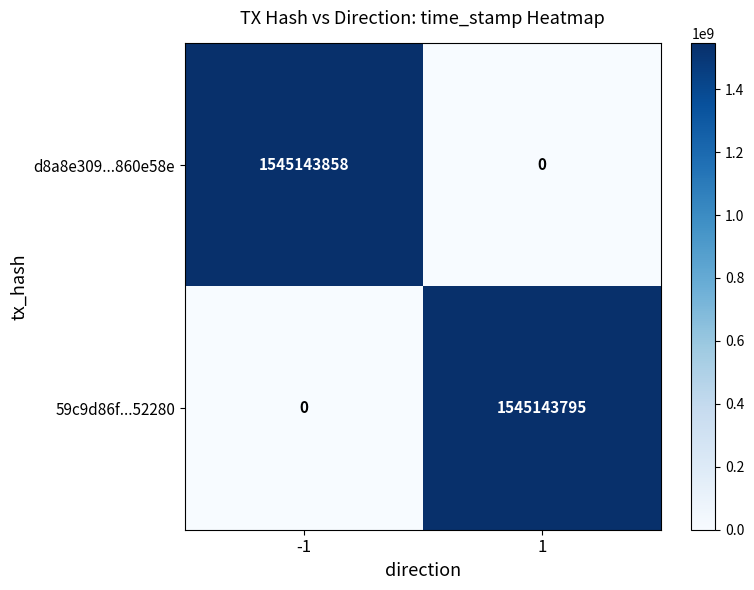

What is the total value across all series at 1?

1545143795